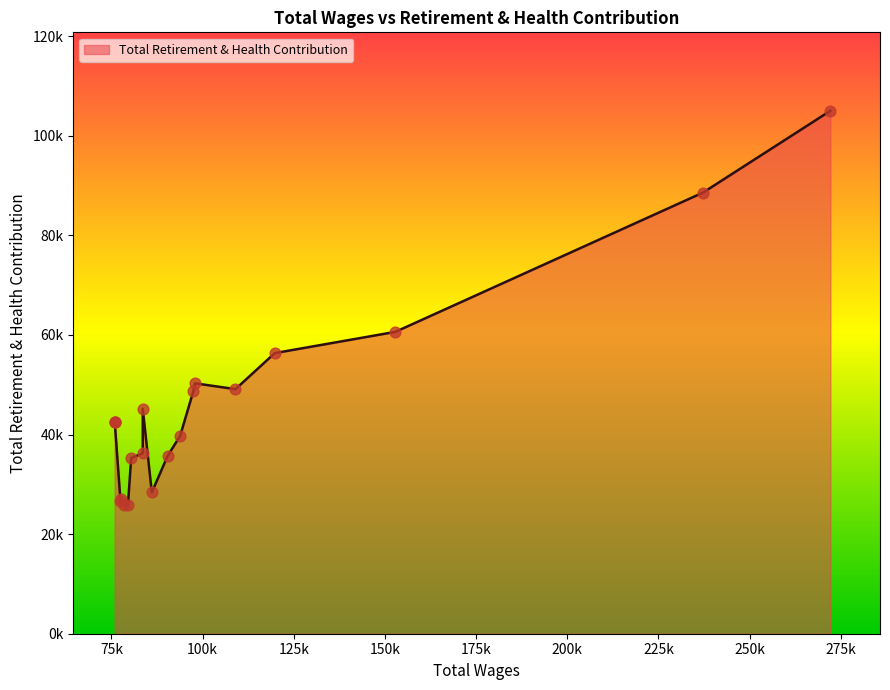

What is the change in value from 4 to 7?

-9400